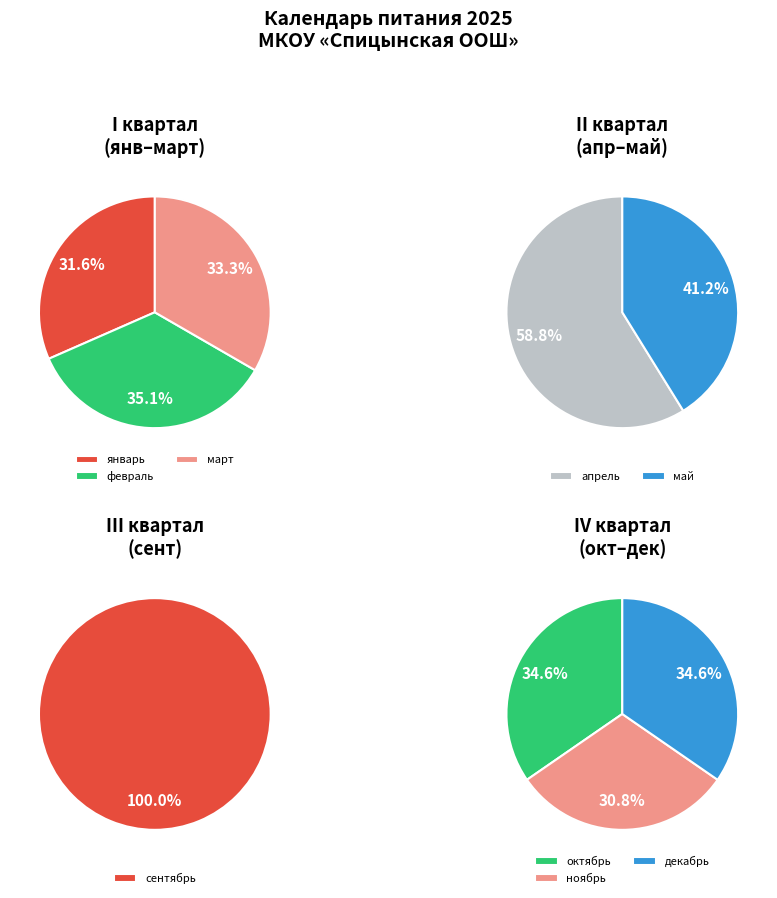

How many slices are in this pie chart?

9